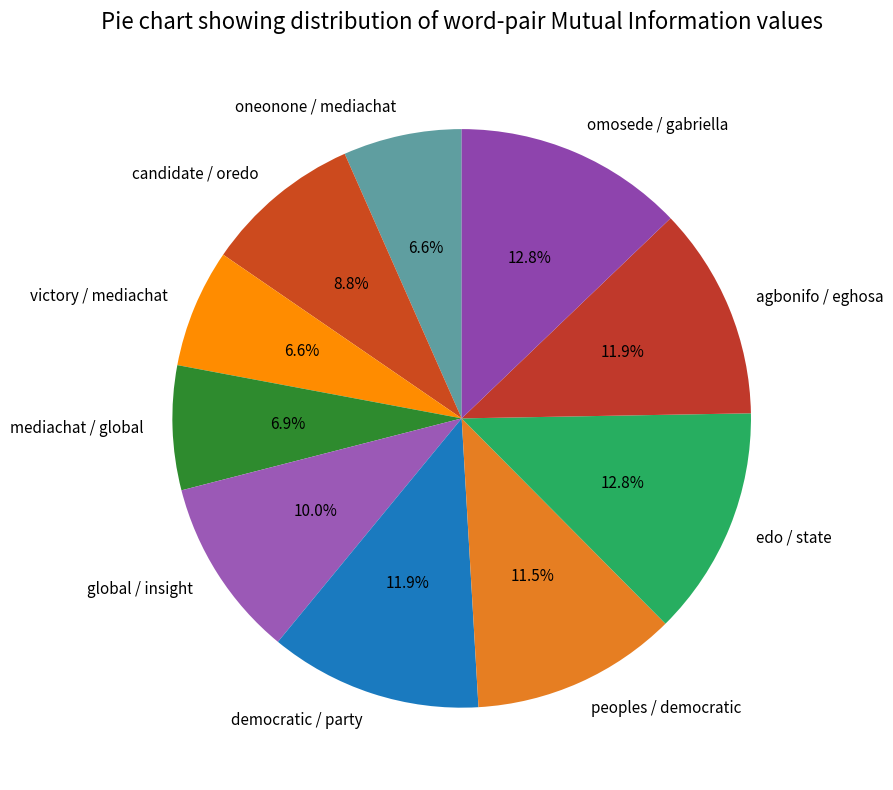

To the nearest percent, what is the combined percentage of peoples / democratic and candidate / oredo?

20%